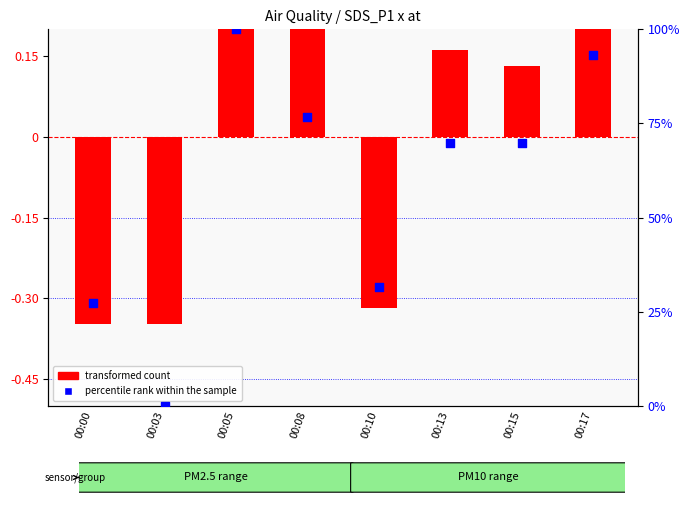

Which series has the widest spread of Y values?

percentile rank within the sample